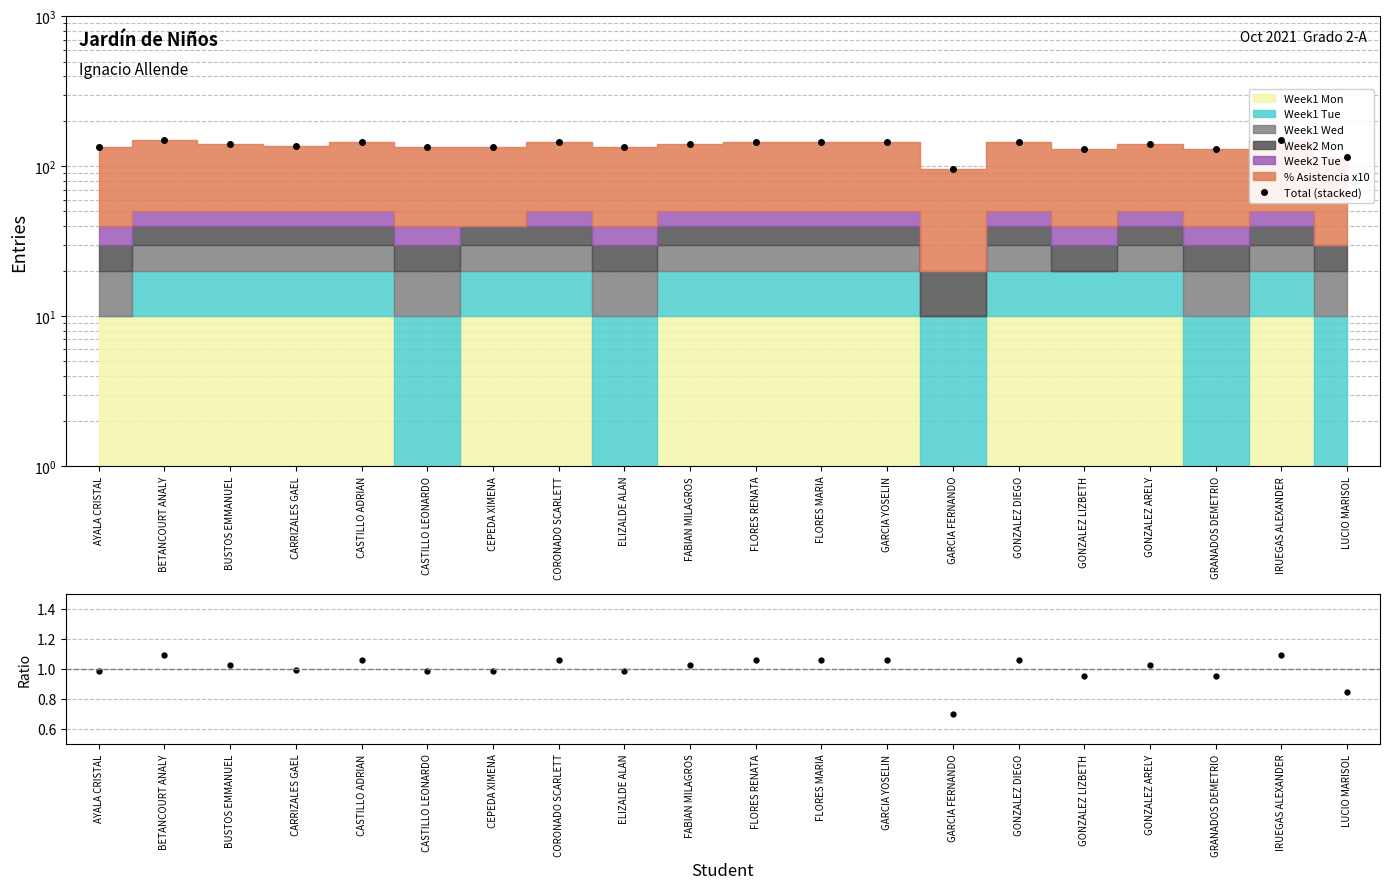

Rank the series by their maximum value, from lowest to highest.

Ratio, Total (stacked)